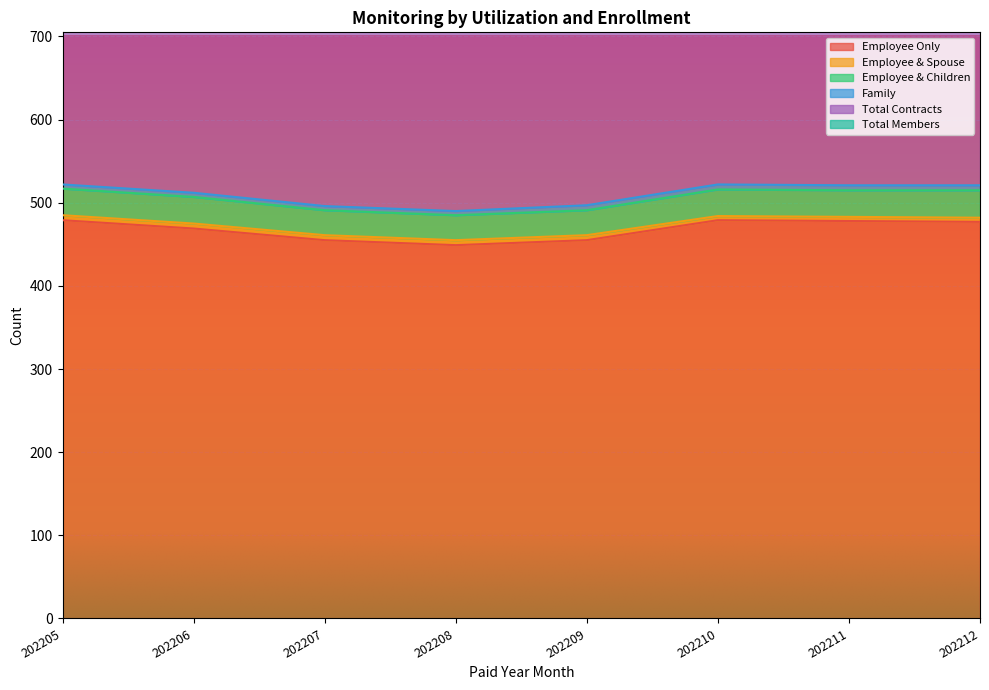

Which category has the lowest value in the Employee Only series?

202208